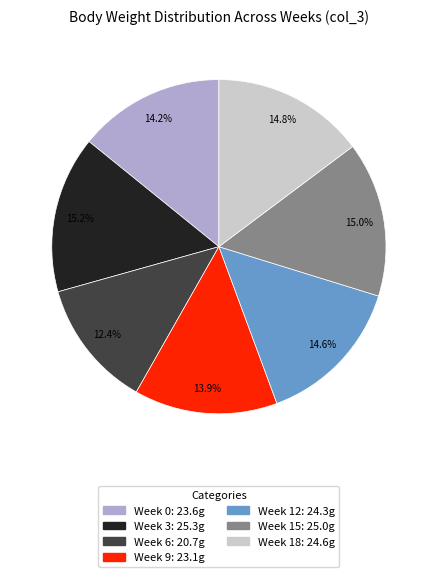

How much of the chart is everything except Week 9?

86.1%